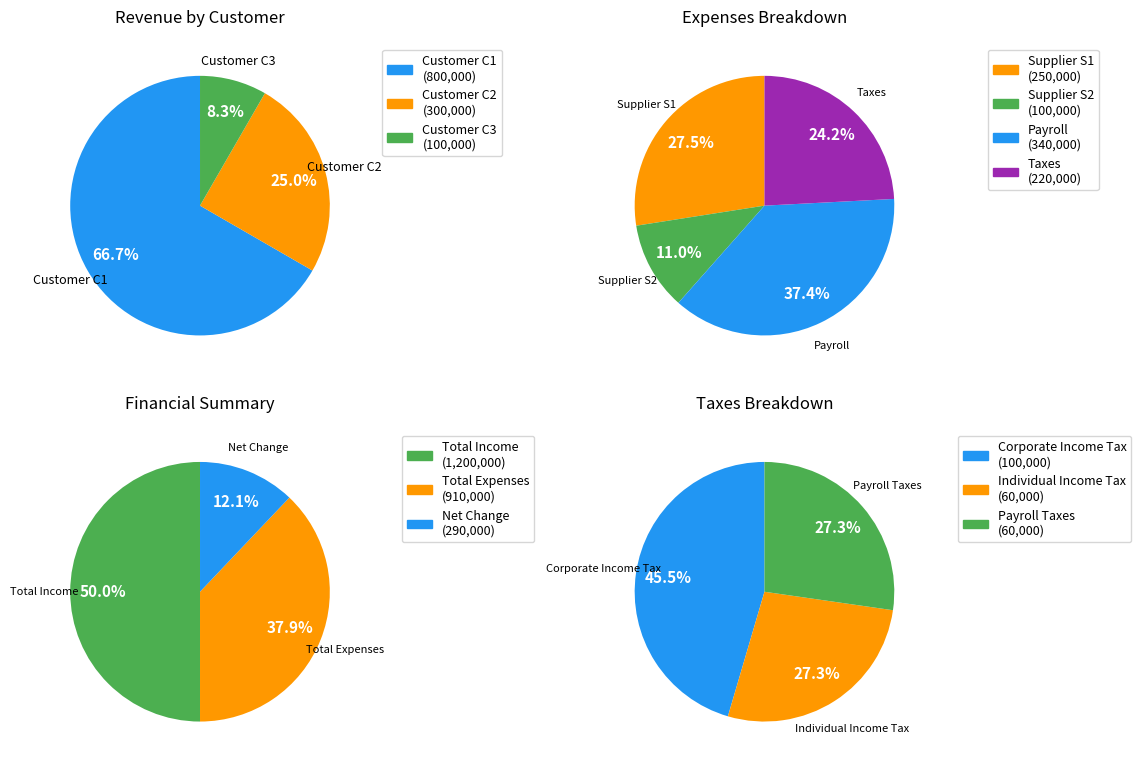

To the nearest percent, what portion does Customer C2 represent?

25%